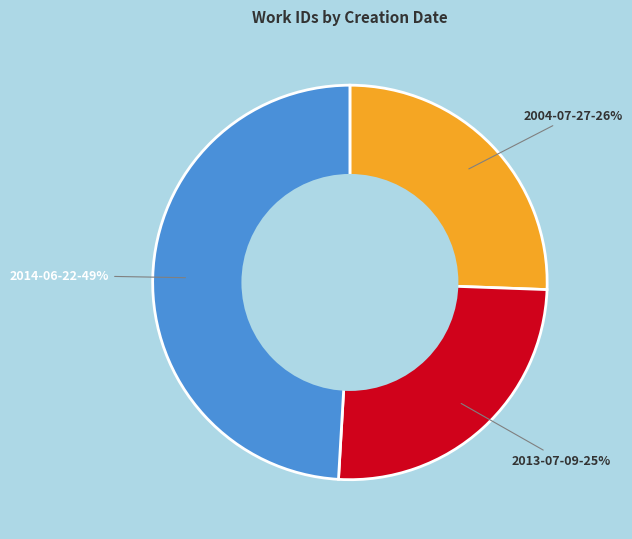

Does 2013-07-09 account for over 50% of the chart?

No